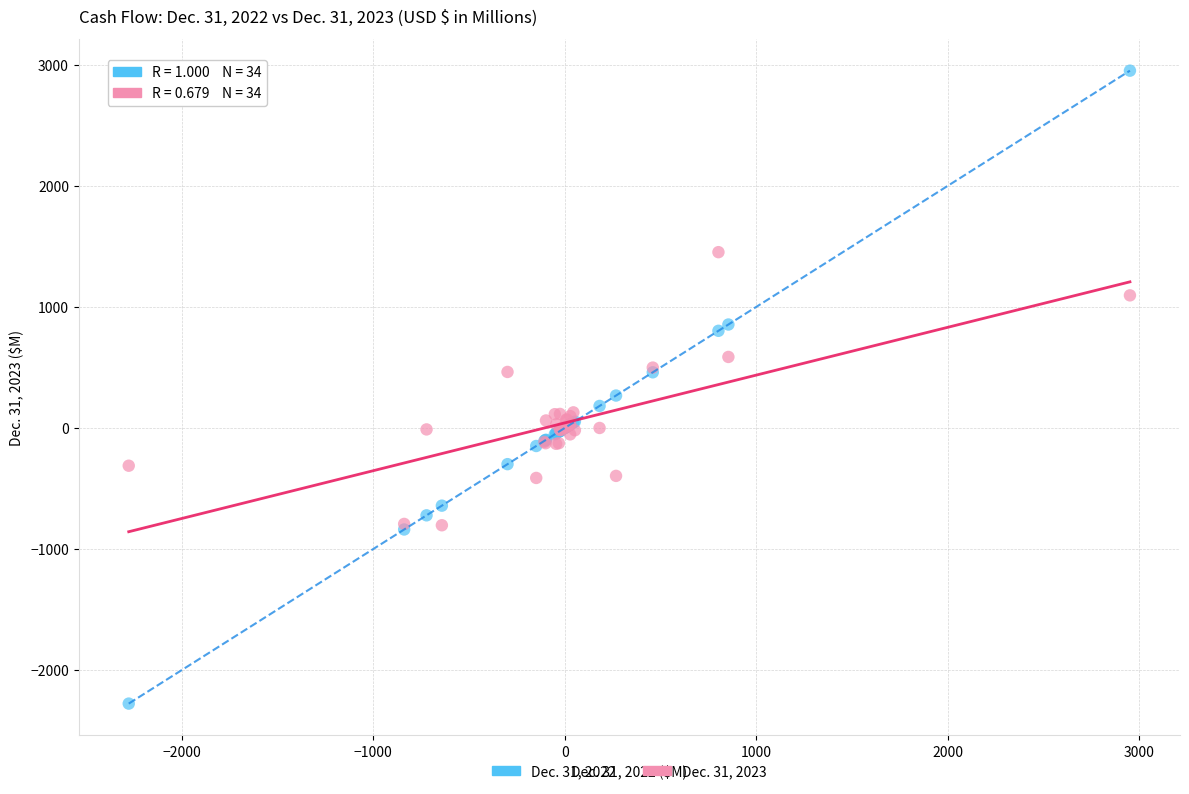

Which series reaches the maximum Y coordinate?

Dec. 31, 2022